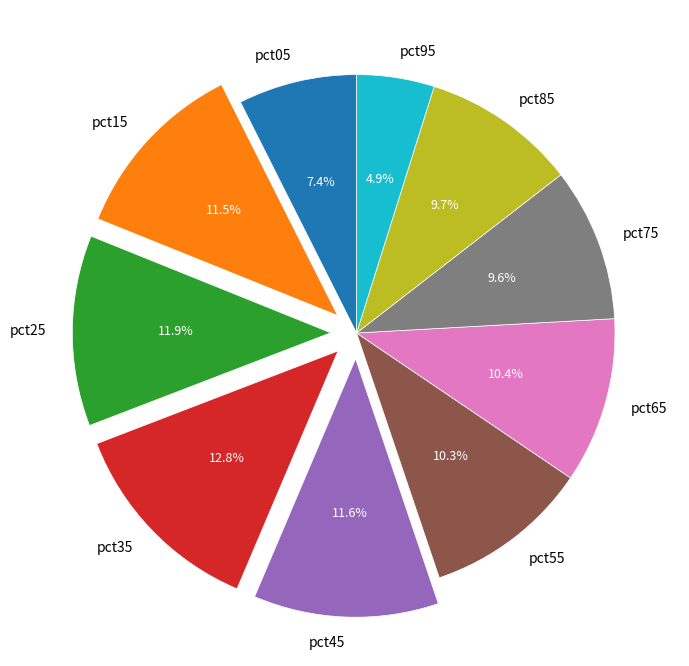

To the nearest percent, what portion does pct25 represent?

12%